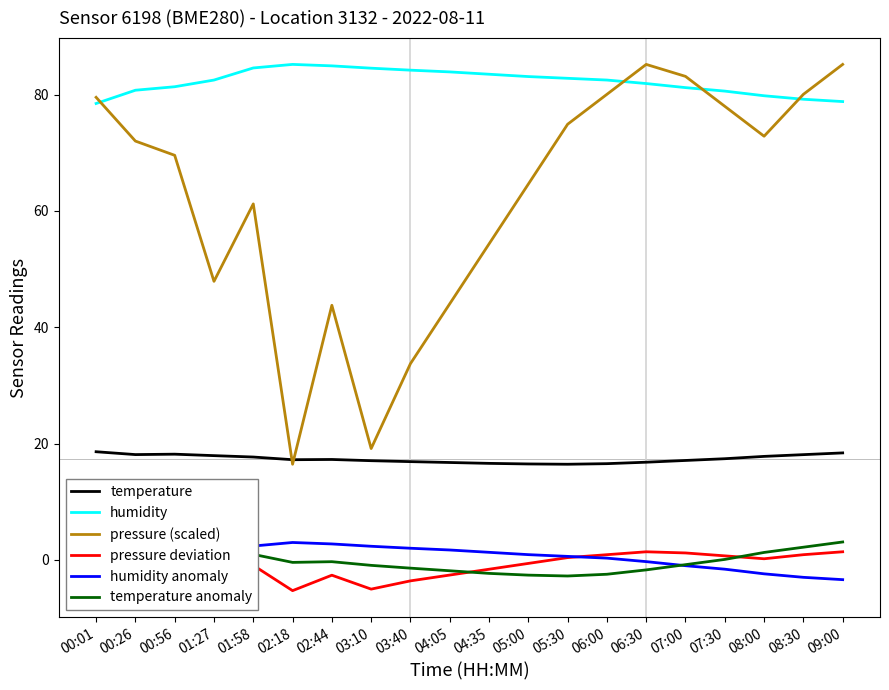

What is the label of the 3rd point from the right?

08:00